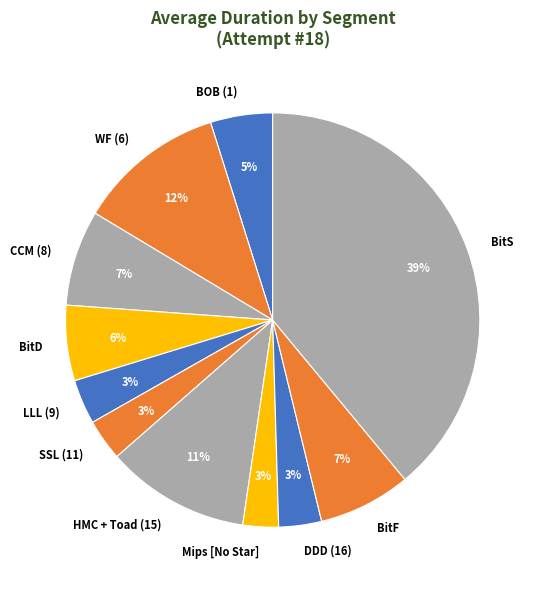

Between SSL (11) and BitS, which is larger?

BitS